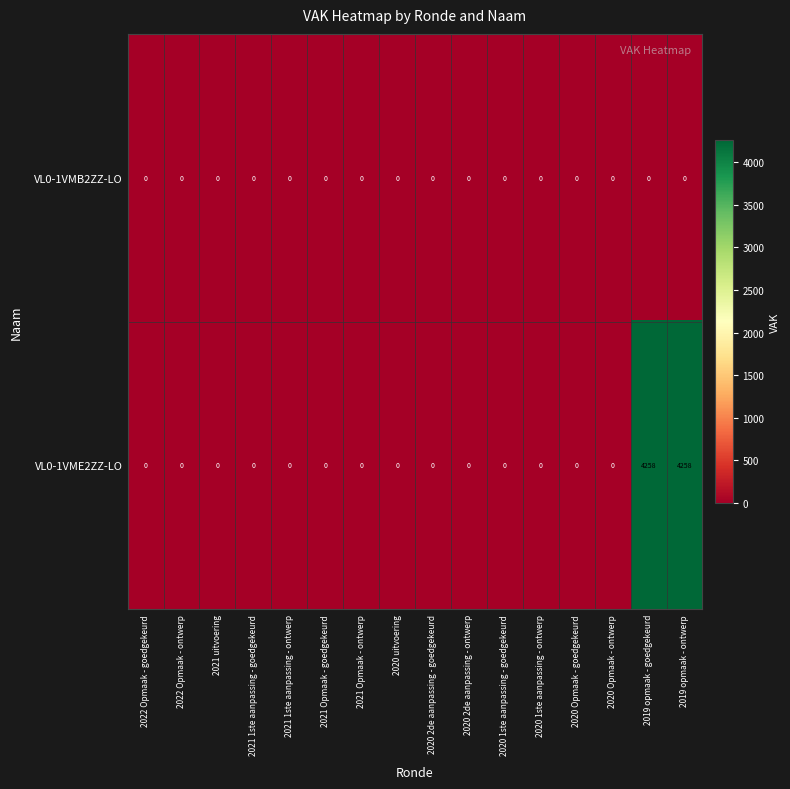

At 2019 opmaak - ontwerp, list the series in order from largest to smallest.

VL0-1VME2ZZ-LO, VL0-1VMB2ZZ-LO